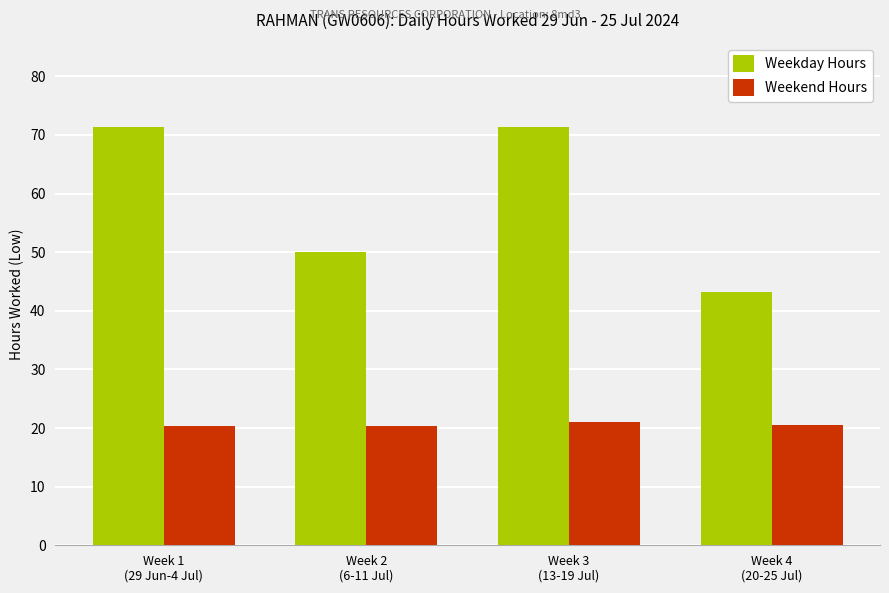

What is the minimum value for Weekend Hours?

20.4